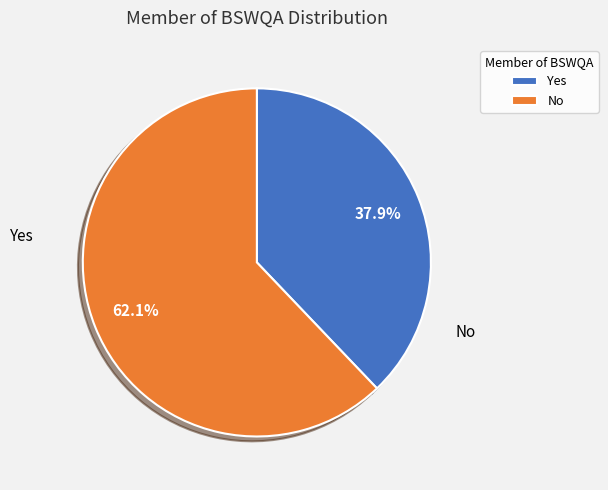

What is the largest slice in the pie chart?

No